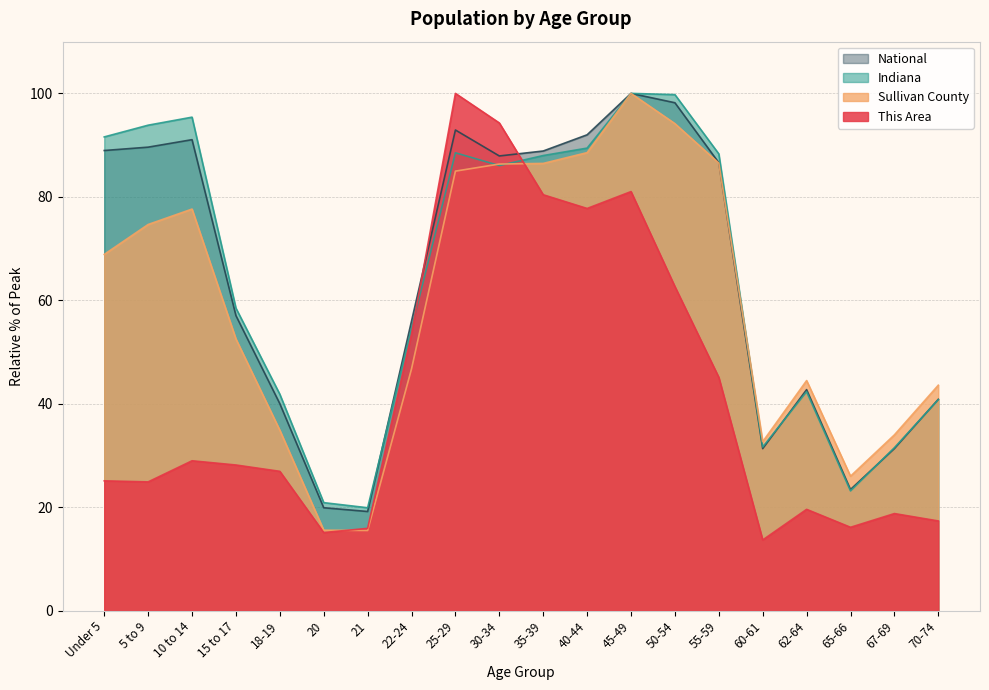

The Sullivan County series shows 26.0 at 65-66. True or false?

True